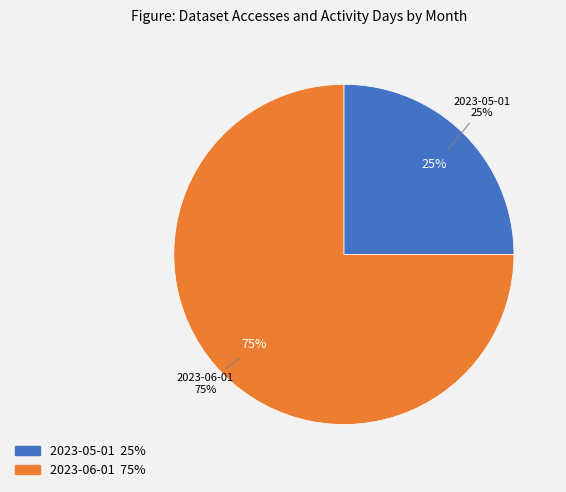

Does any single category account for the majority?

Yes